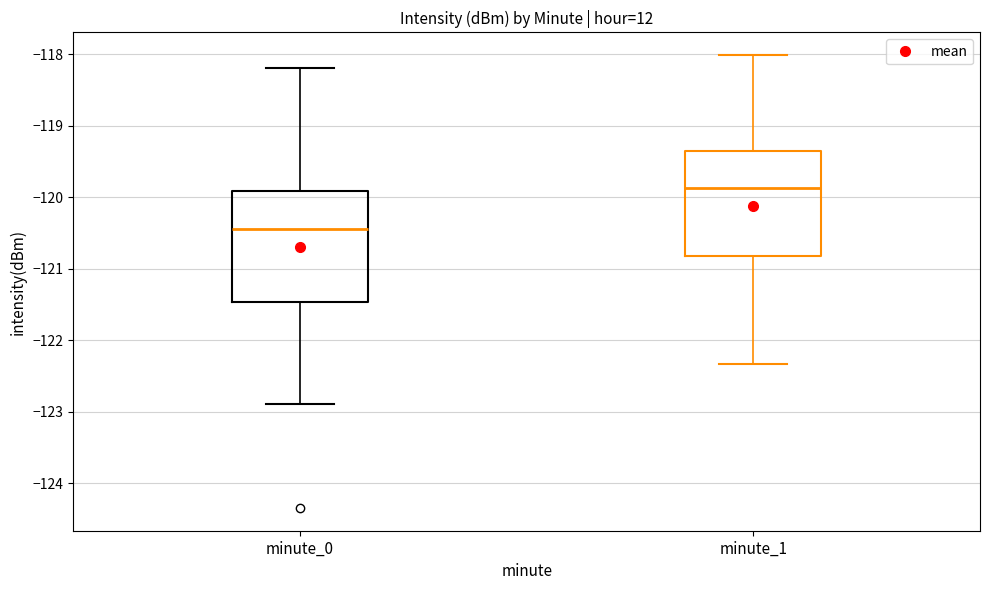

Which box's median line is the lowest?

minute_0